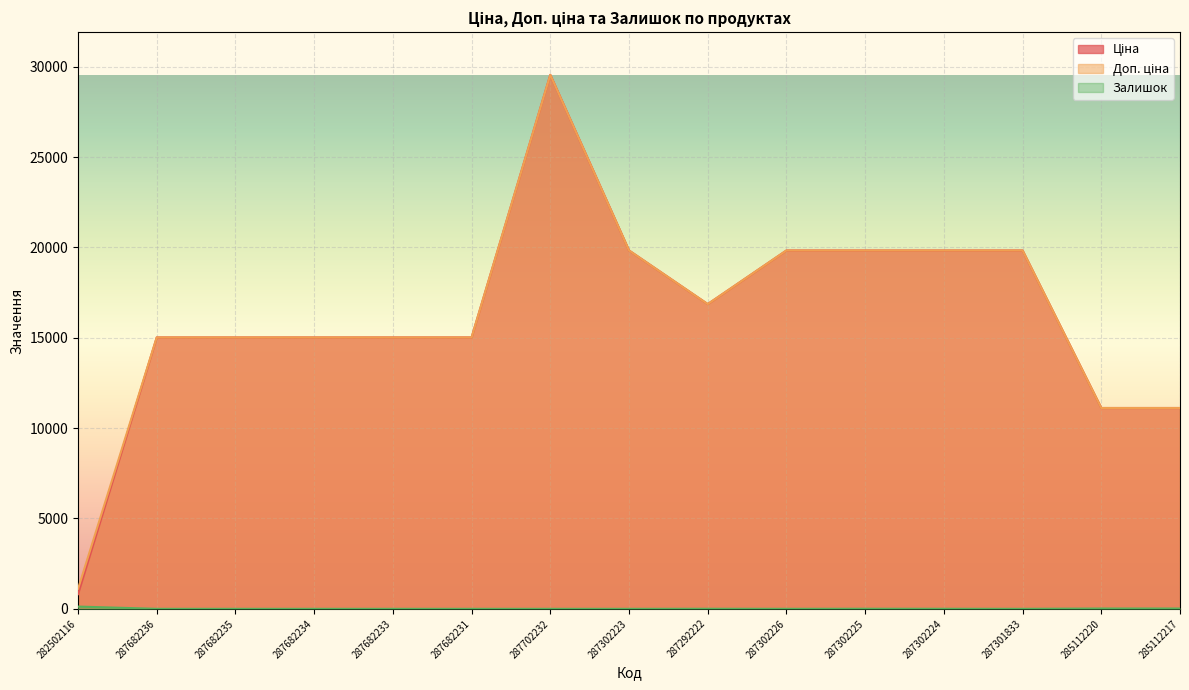

How many lines are shown in the chart?

3